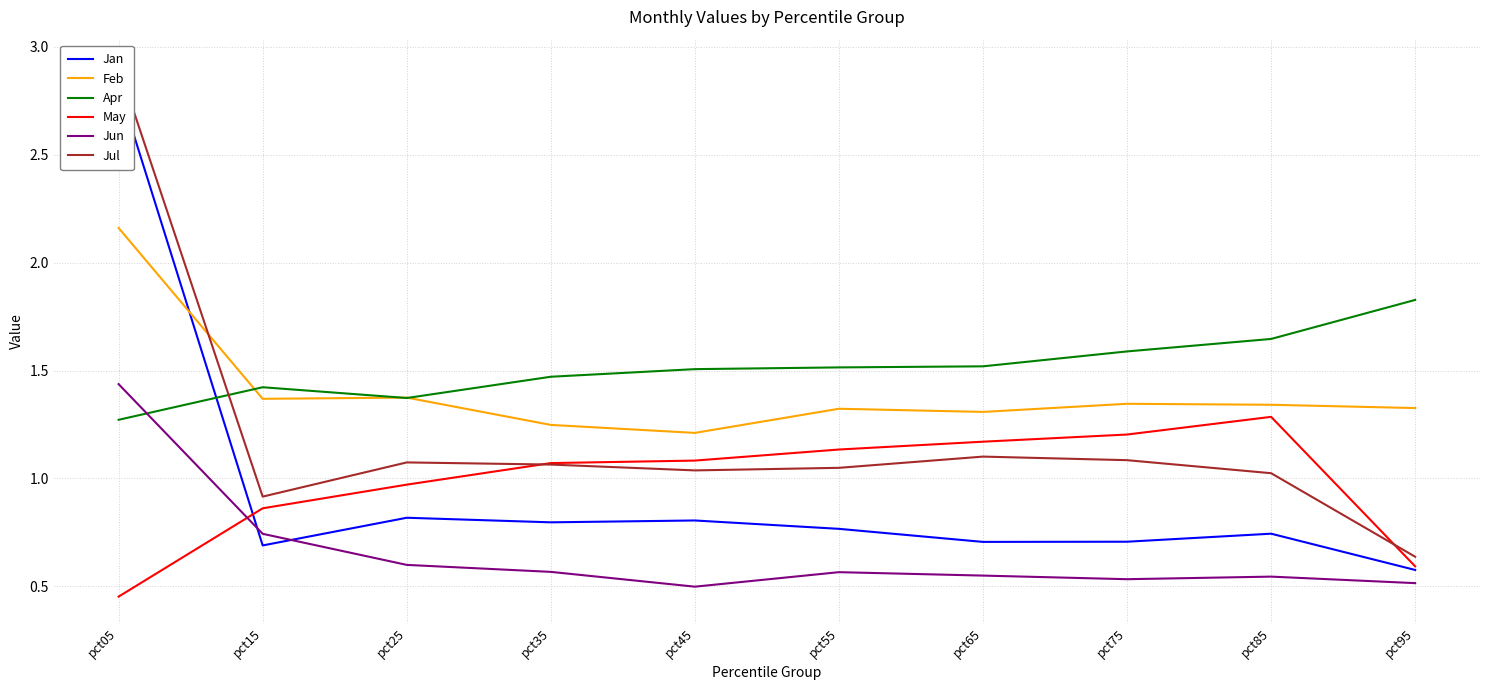

What is the value of the Jul point at the 1st from the left?

2.9